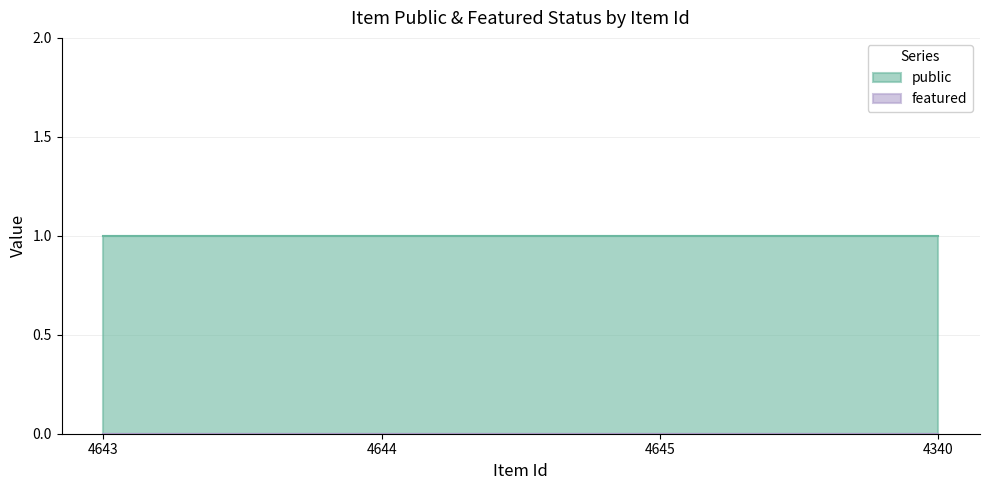

What is the total value across all series at 4644?

1